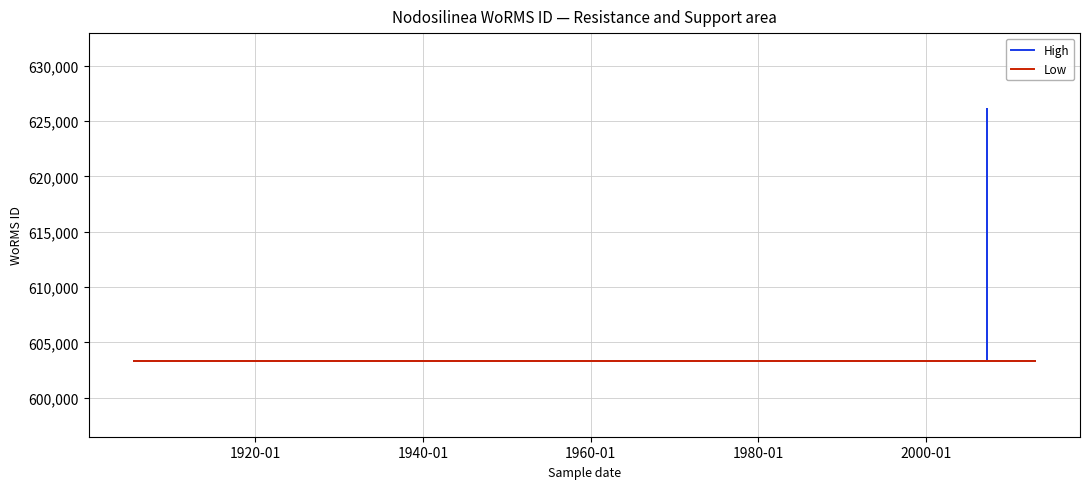

True or false: High and Low intersect in this chart.

False